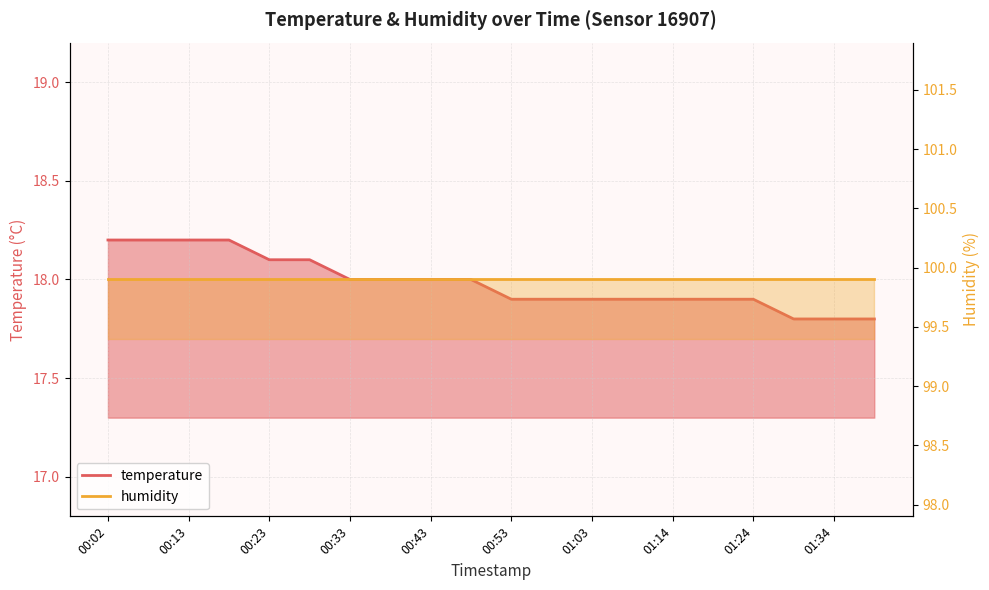

List the labels in order of value, smallest first.

01:29, 01:34, 01:39, 00:53, 00:58, 01:03, 01:08, 01:14, 01:19, 01:24, 00:33, 00:38, 00:43, 00:48, 00:23, 00:28, 00:02, 00:07, 00:13, 00:18